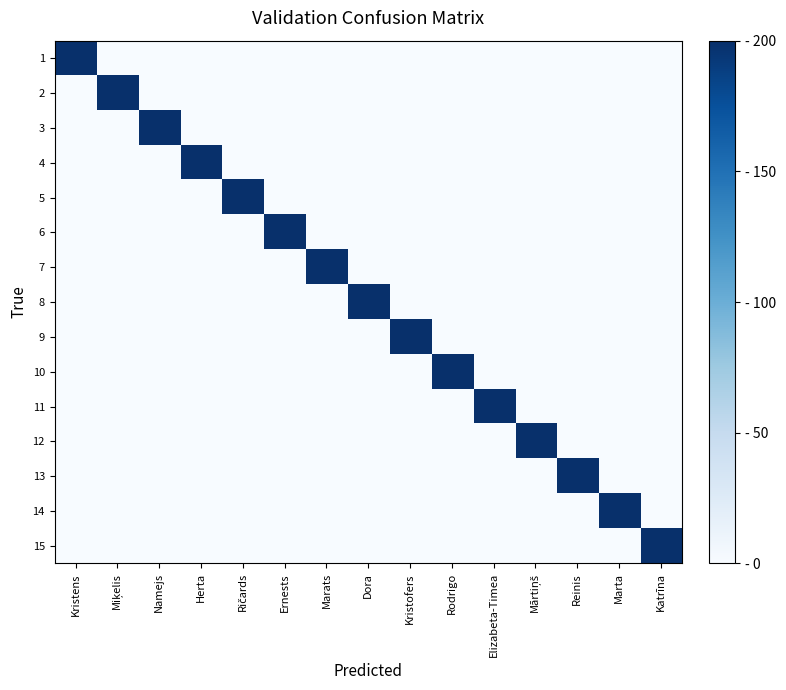

Which category has the lowest value across all series?

Miķelis